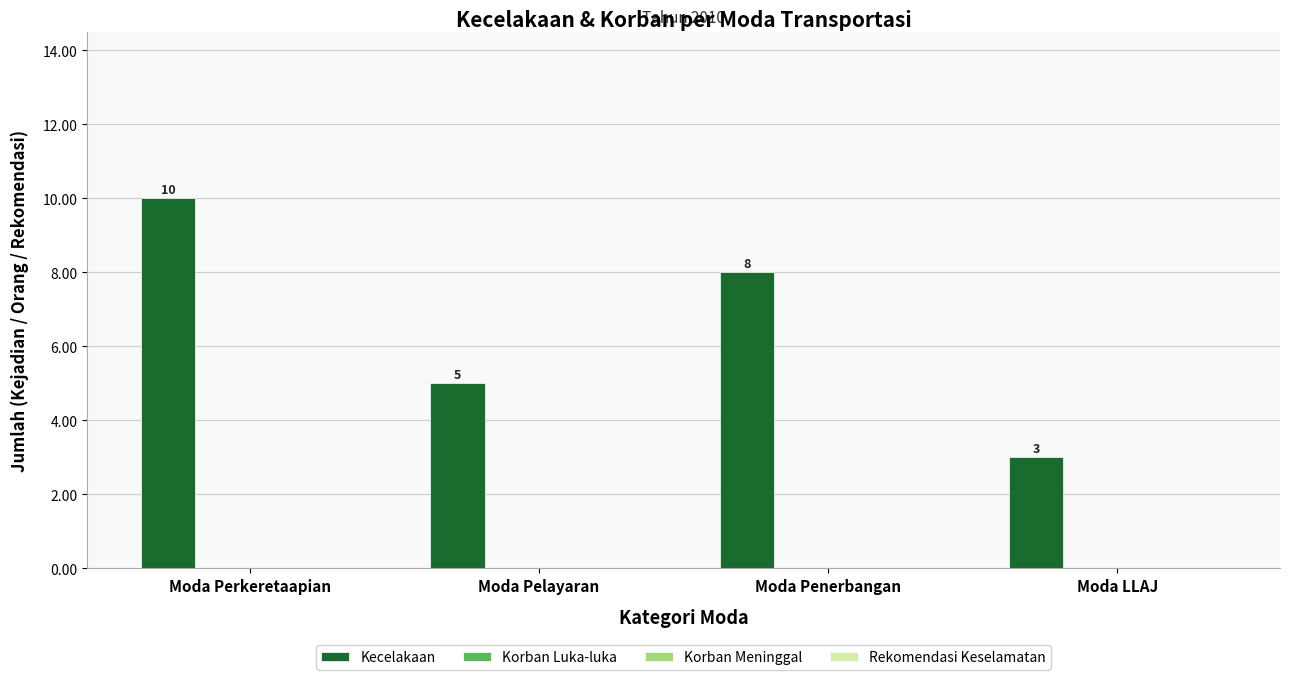

Are the bars horizontal?

No